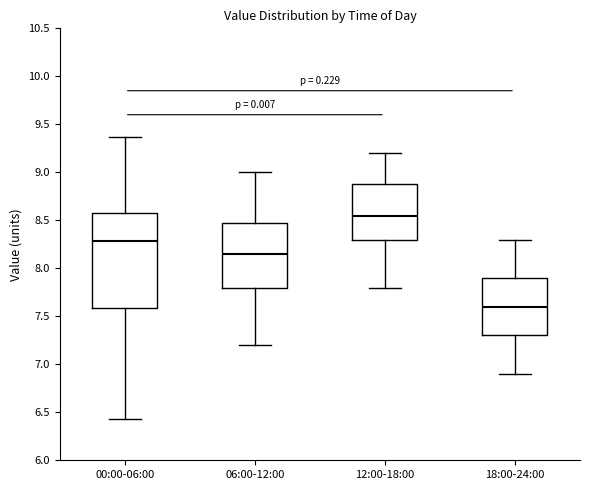

Which box's median line is the highest?

12:00-18:00